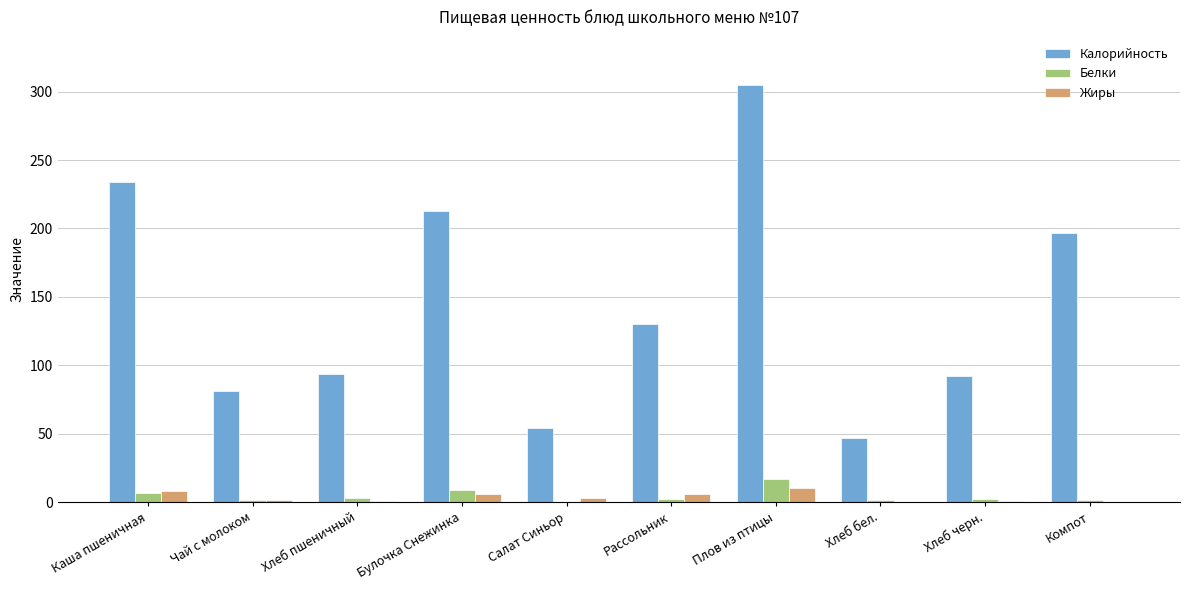

True or false: Калорийность has a value of 326.5 at Булочка Снежинка.

False